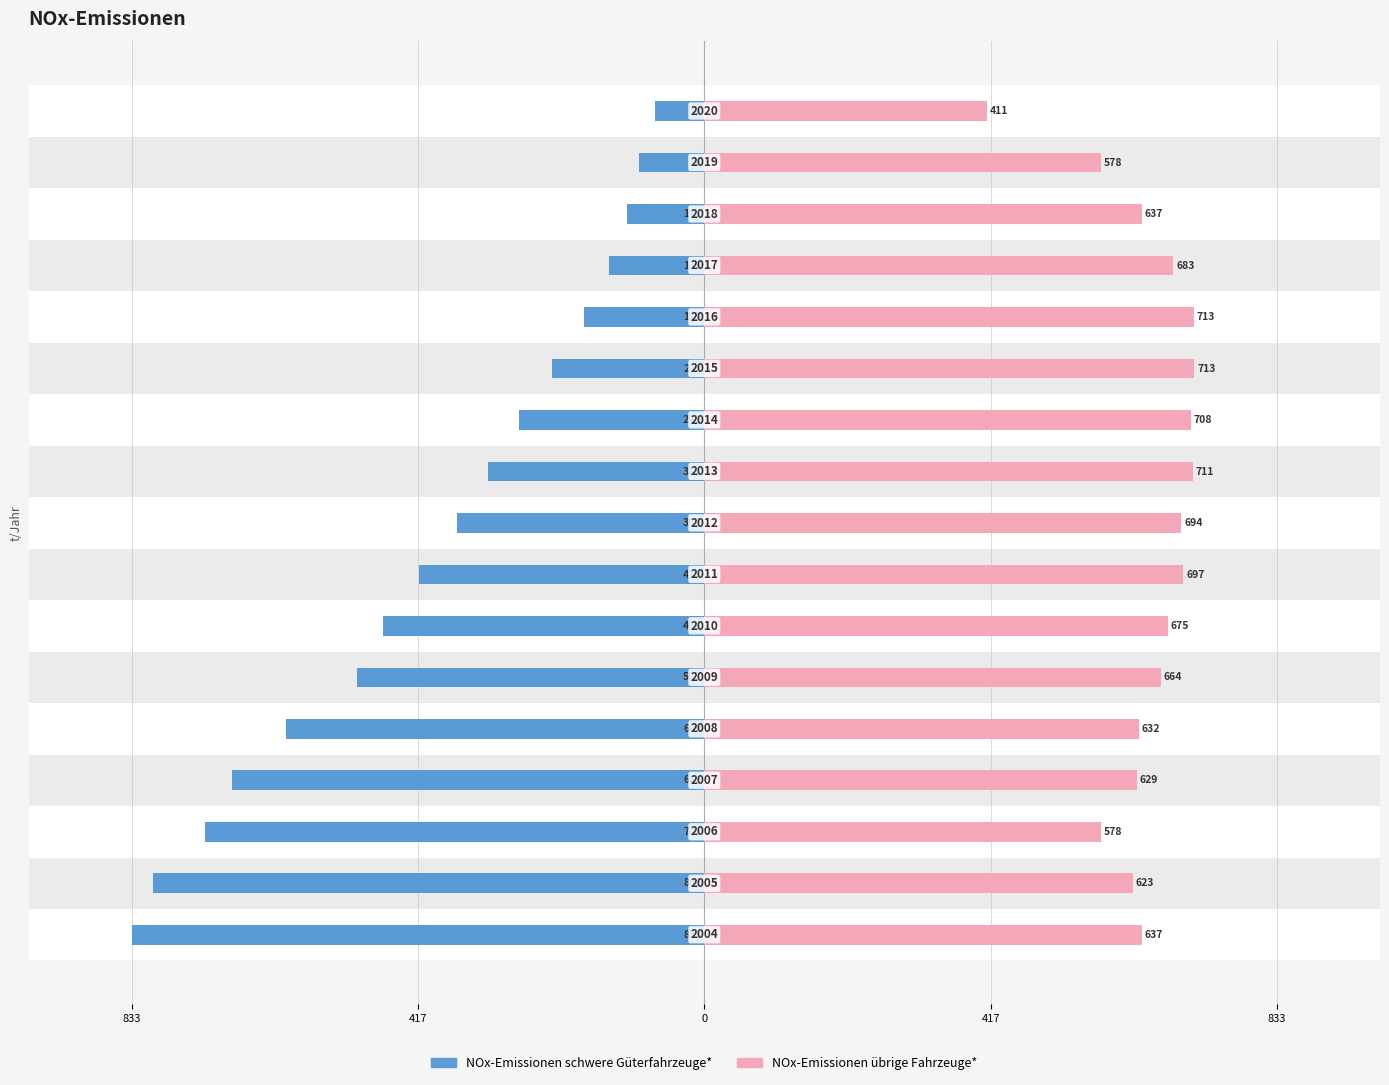

Rank the series by their average value, from lowest to highest.

NOx-Emissionen schwere Güterfahrzeuge*, NOx-Emissionen übrige Fahrzeuge*